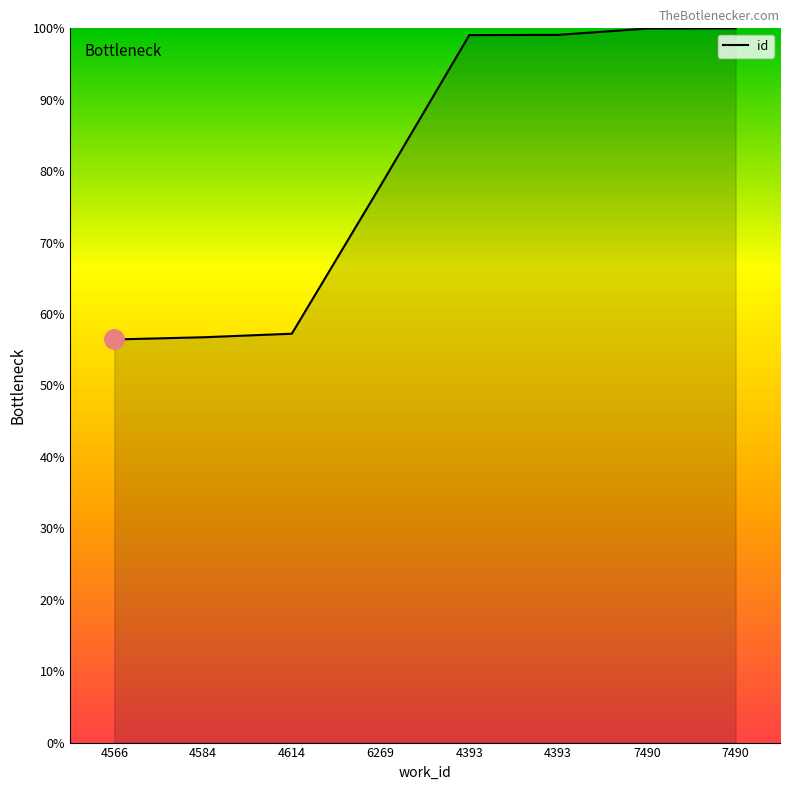

The chart shows a value of 99.1 at 4393. True or false?

True